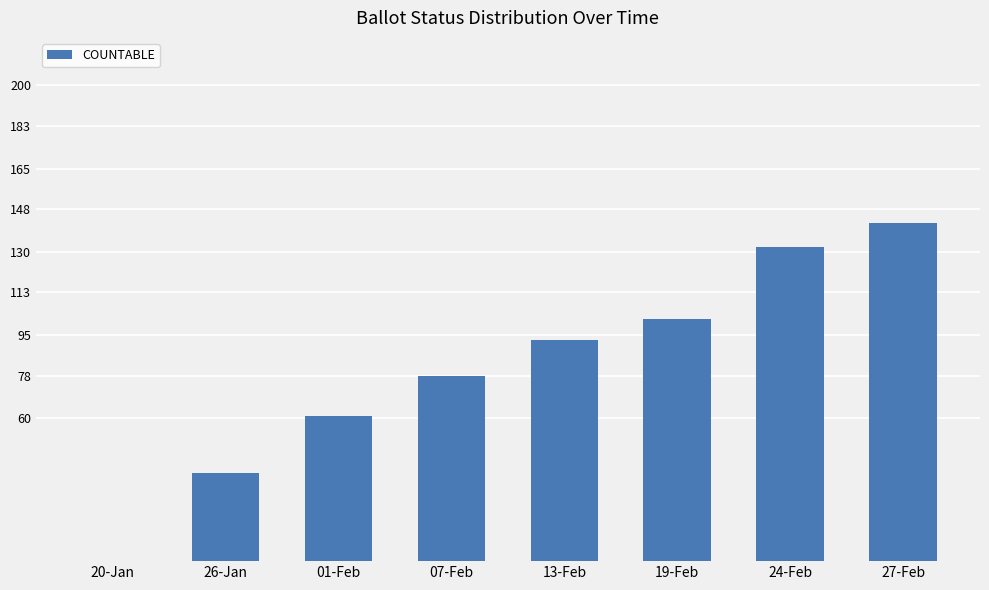

What is the ratio of the value at 13-Feb to the value at 07-Feb?

1.2